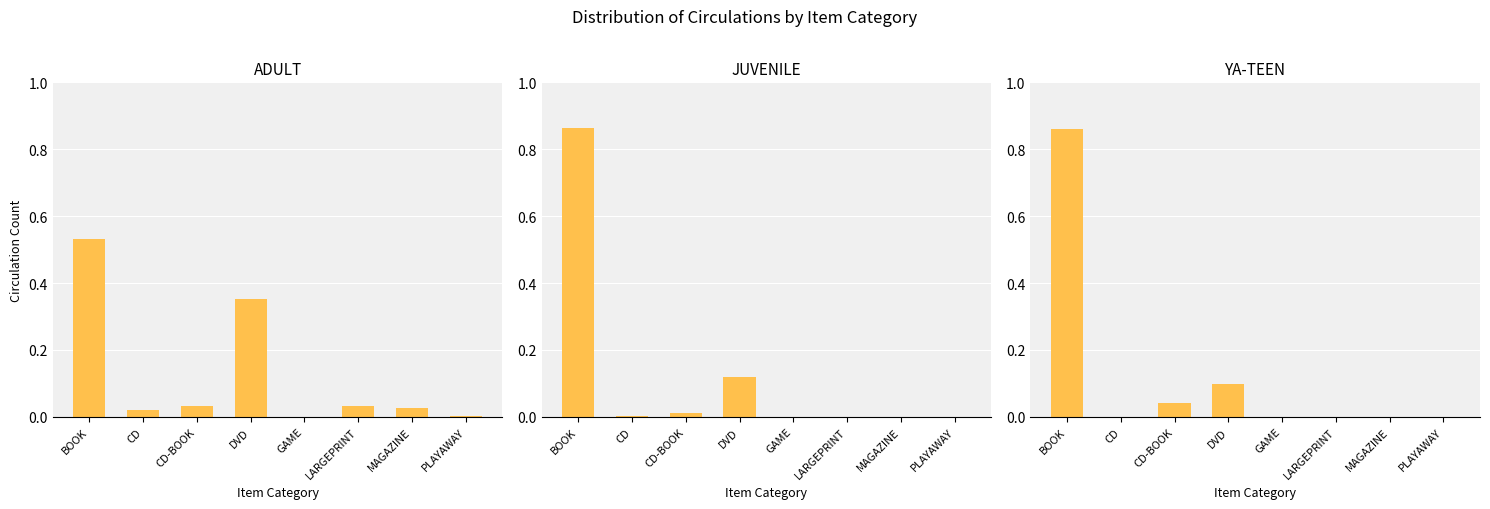

Between BOOK and LARGEPRINT, which series saw the biggest shift?

JUVENILE